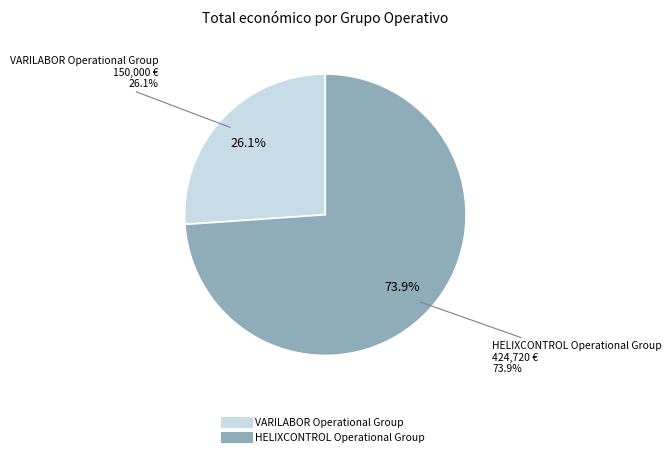

To the nearest percent, what is the difference between the VARILABOR Operational Group and HELIXCONTROL Operational Group slice percentages?

48%